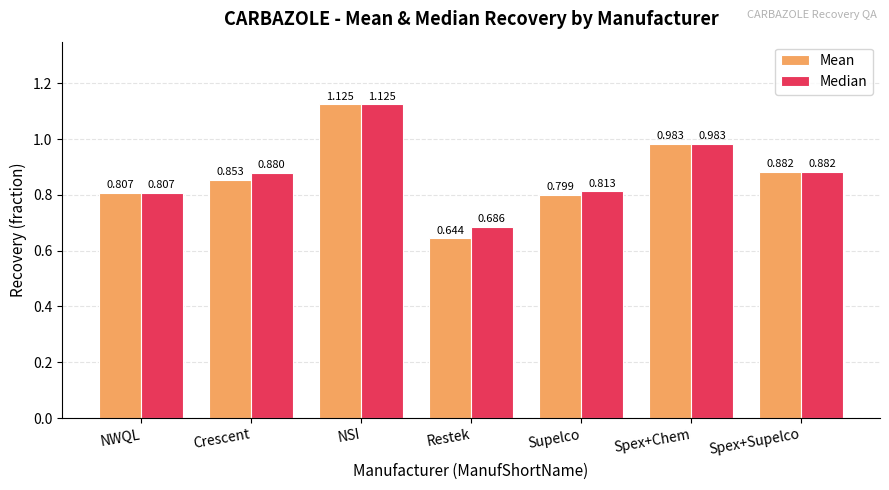

What is the label of the 1st bar from the right?

Spex+Supelco